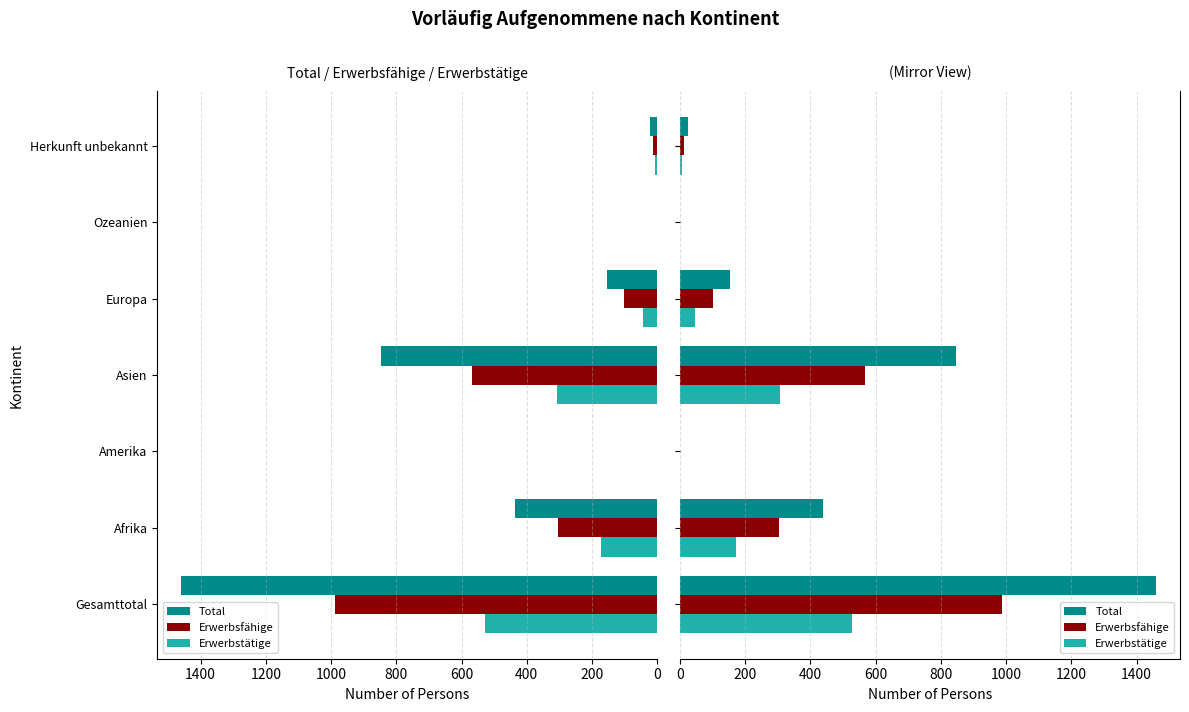

What is the total value across all series at Gesamttotal?

2975